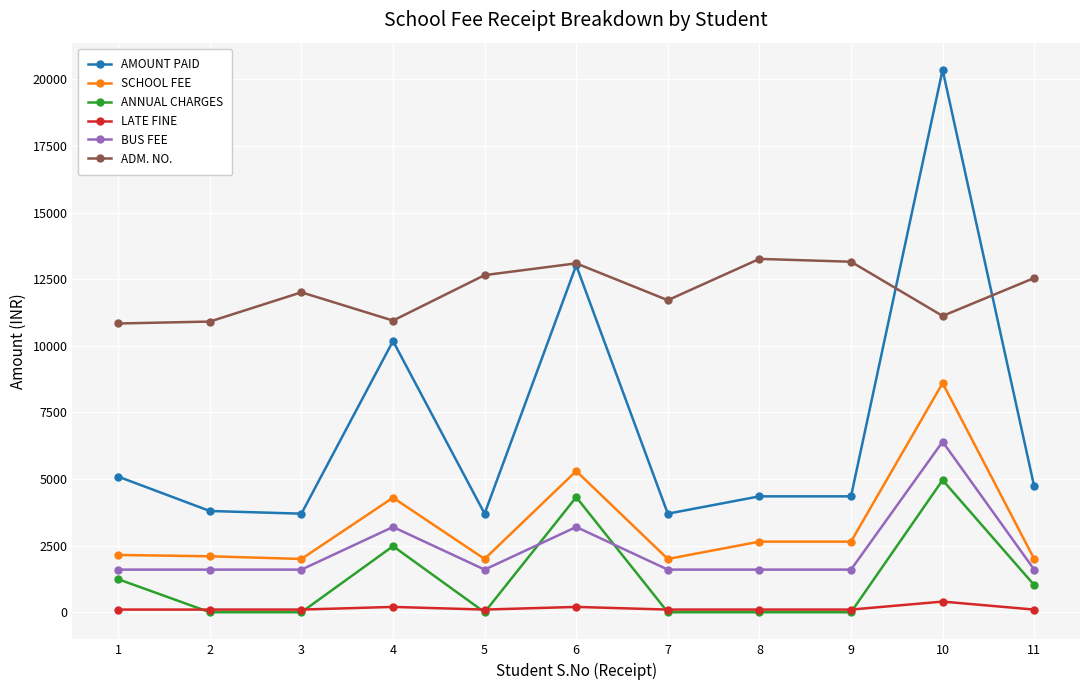

Where is the first local maximum for AMOUNT PAID?

4